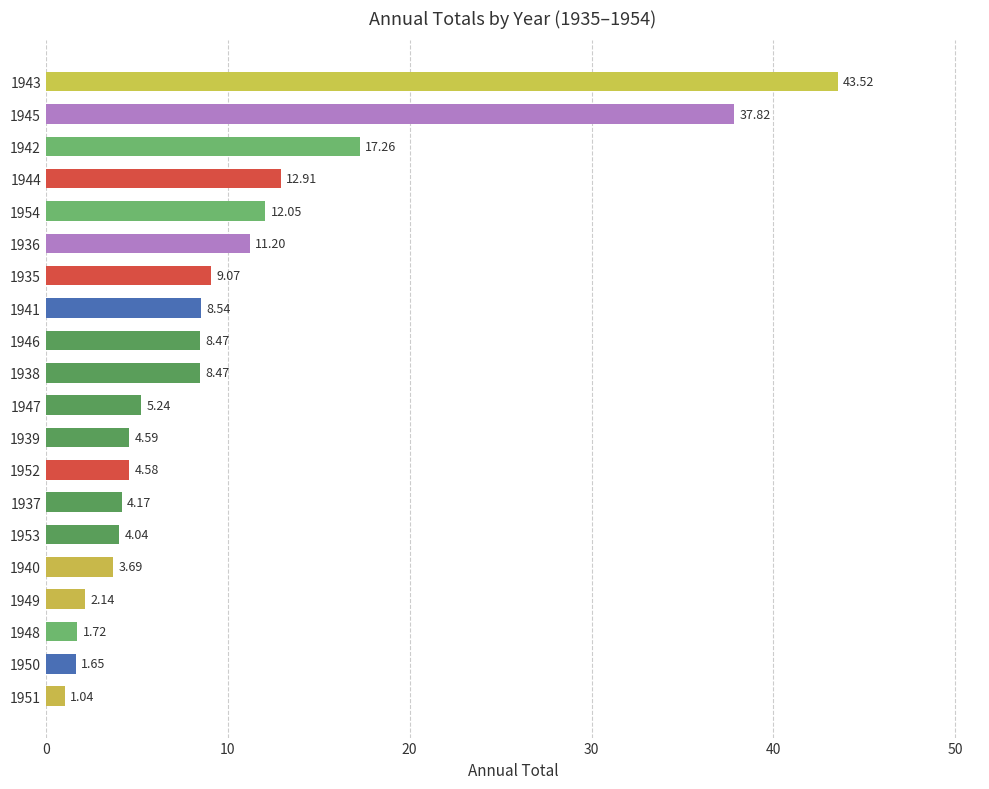

What is the difference between the maximum and minimum values?

42.5